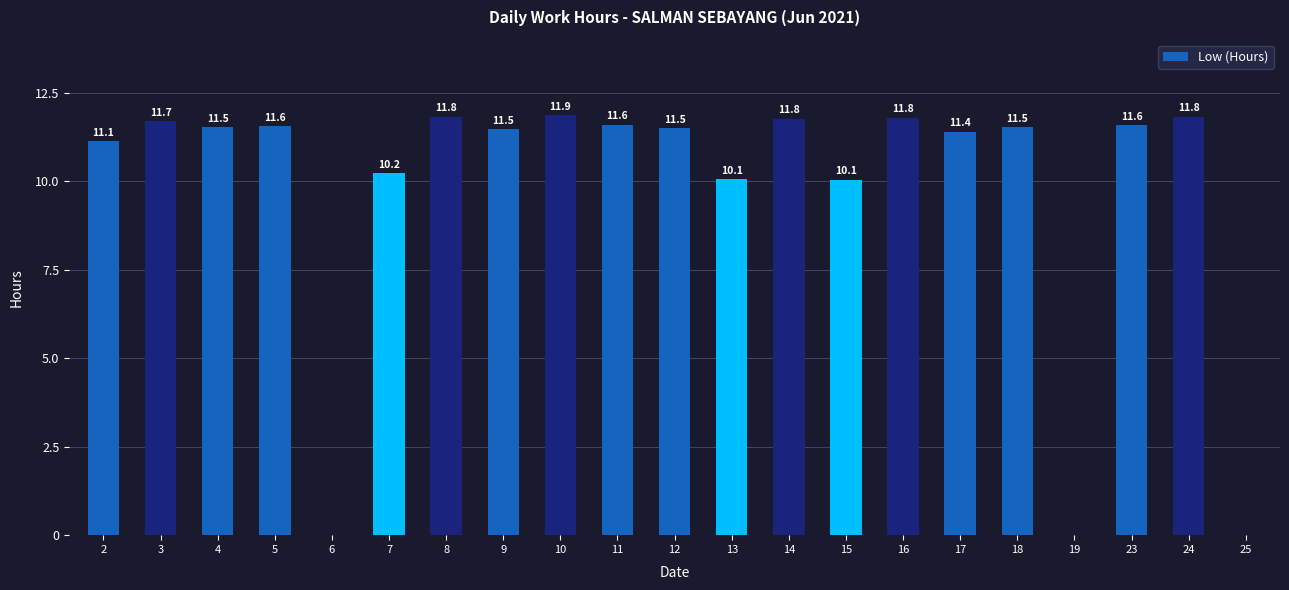

What is the ratio of the value at 23 to the value at 5?

1.0